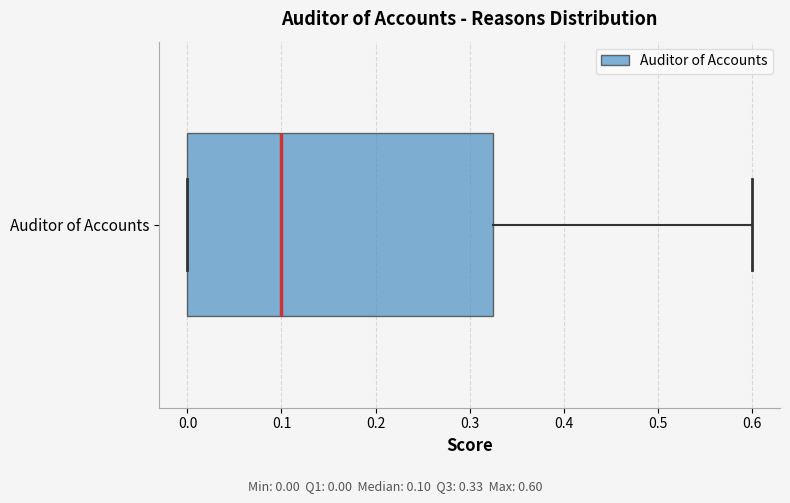

Transcribe this box plot: give where the median line is, the range the box spans, and where the two whiskers end, as read against the x-axis. The values are not printed on the chart, so give them approximately, as read against the axis.

median 0.10, box 0.00 to 0.33, whiskers 0.00 to 0.60